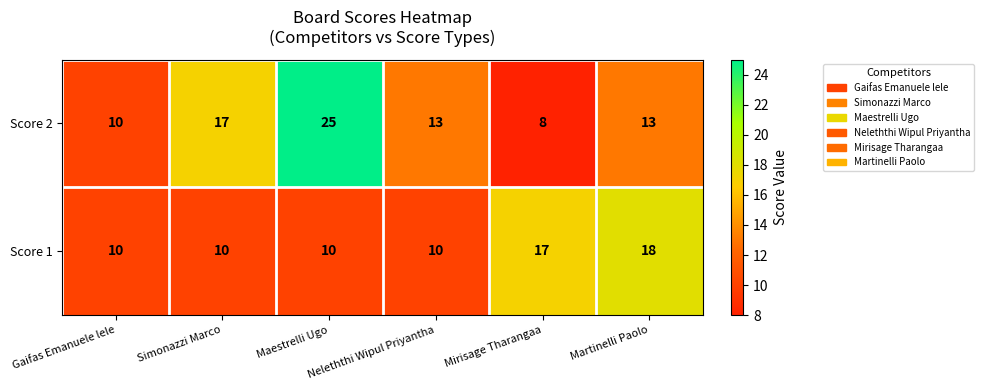

Which series has the largest total across all categories?

Score 2